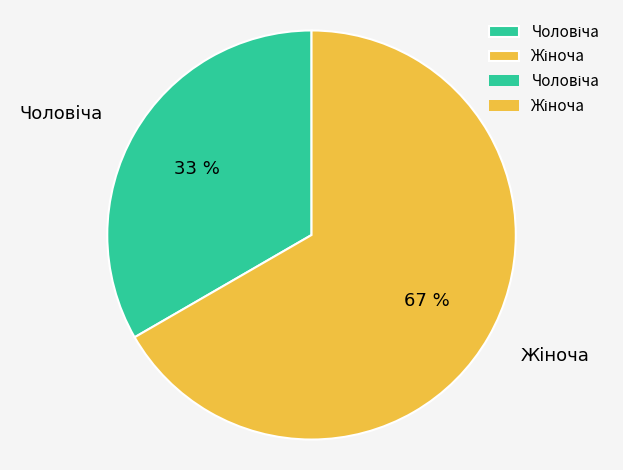

Does any single category account for the majority?

Yes